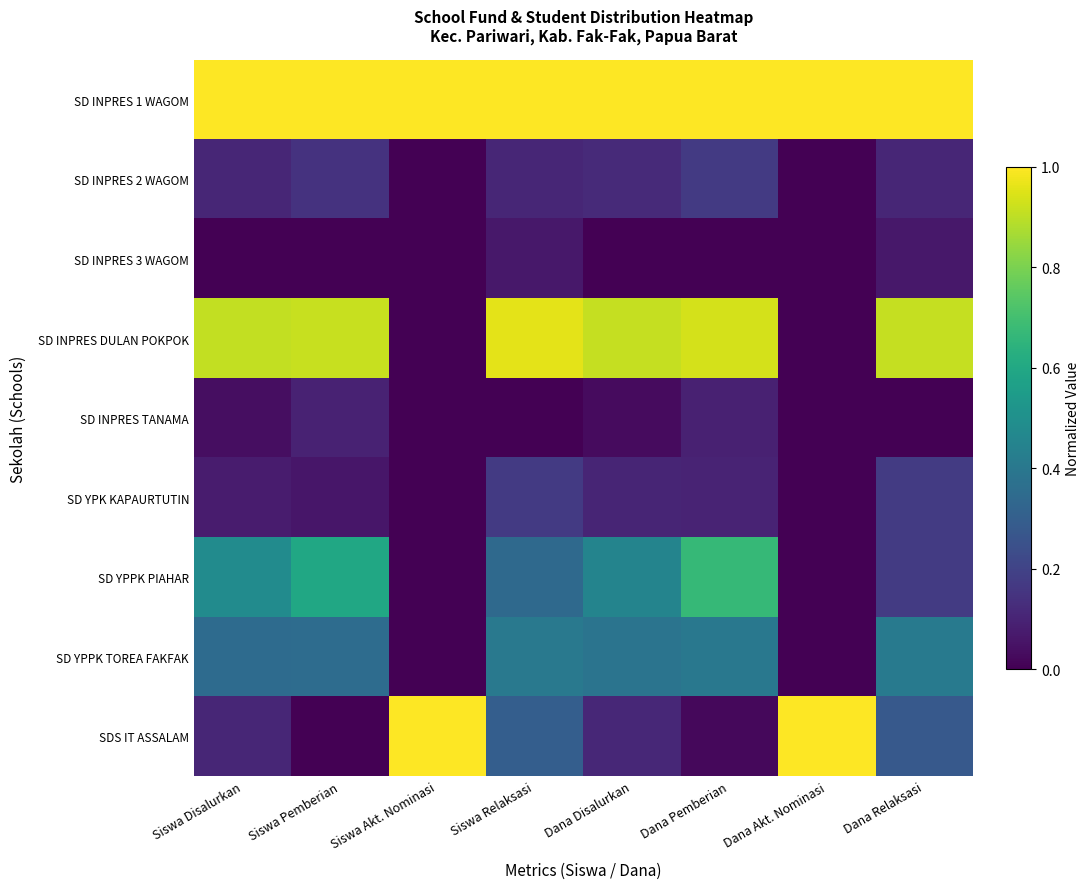

How many categories are shown in the chart?

8